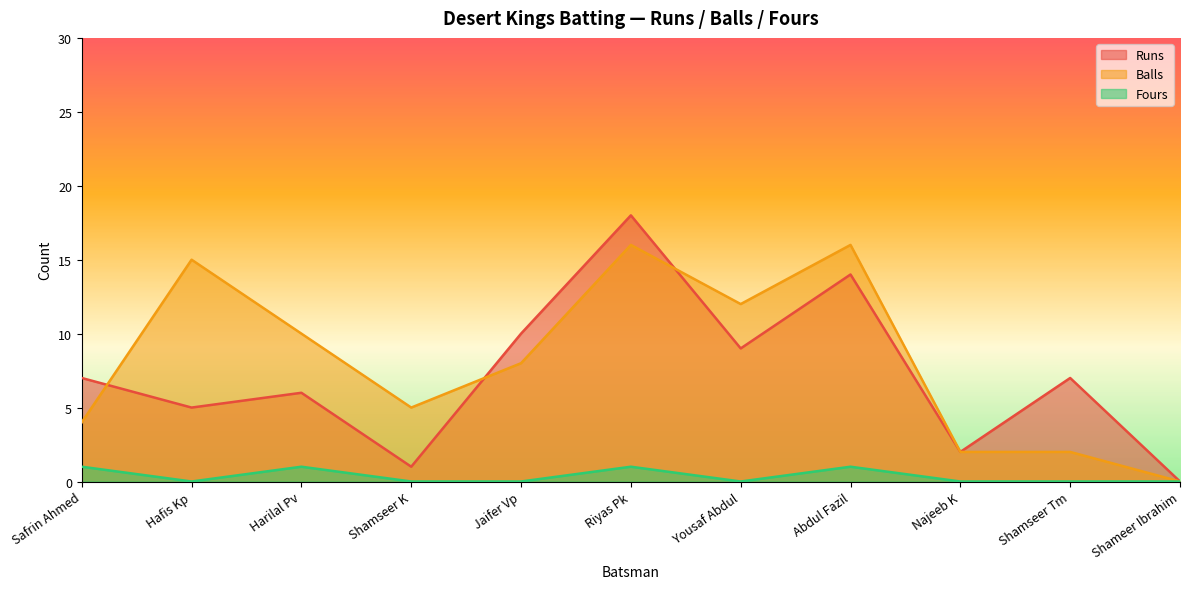

What value does the Runs series have at Shamseer K?

1